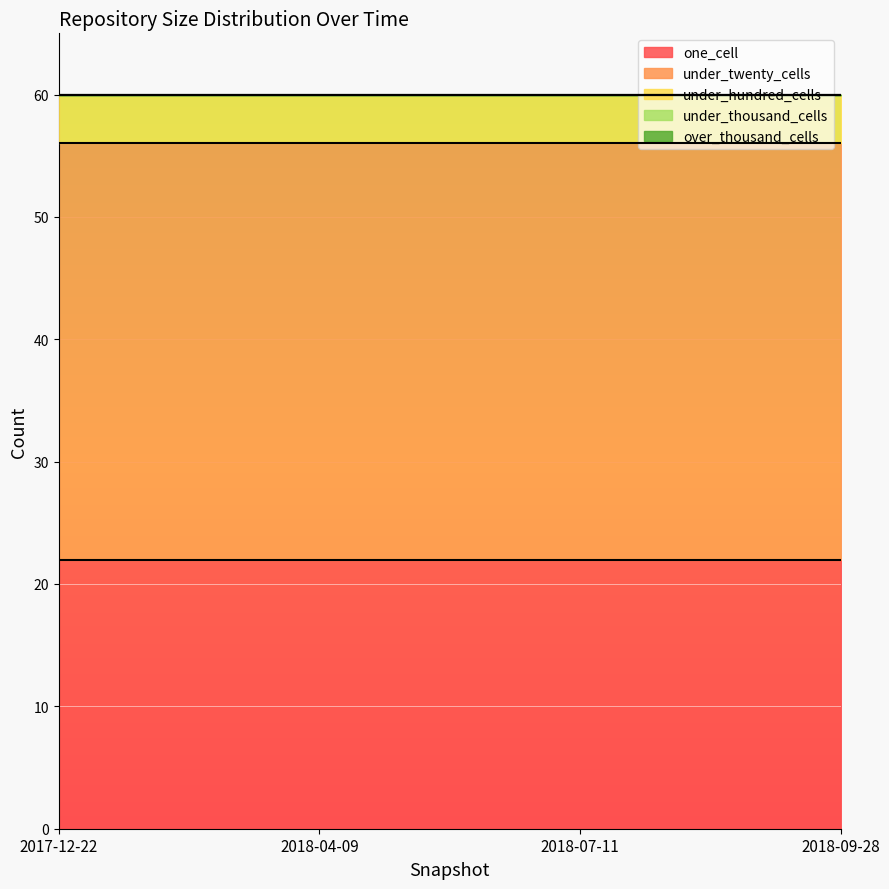

Which series has the largest range (max minus min)?

one_cell